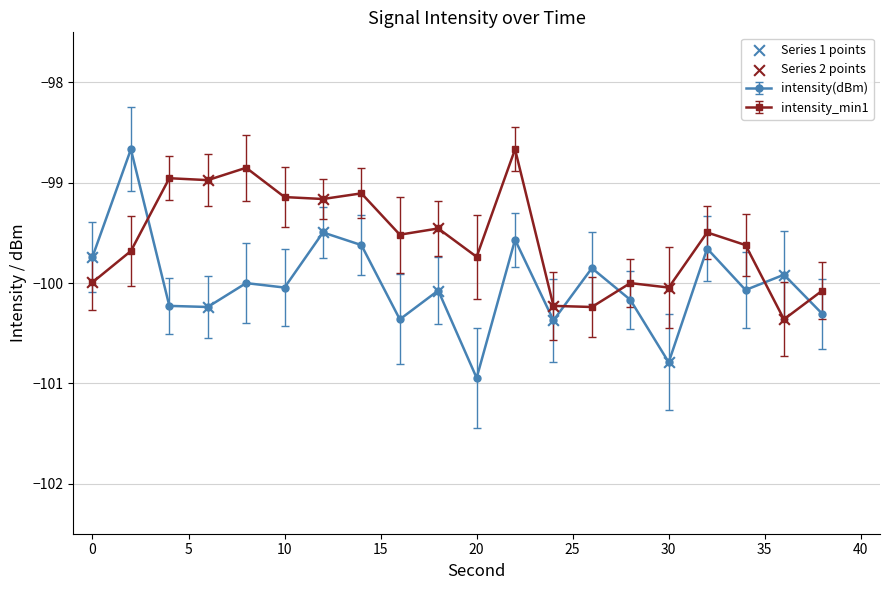

What is the difference between the second highest and minimum values in the intensity(dBm) series?

1.5